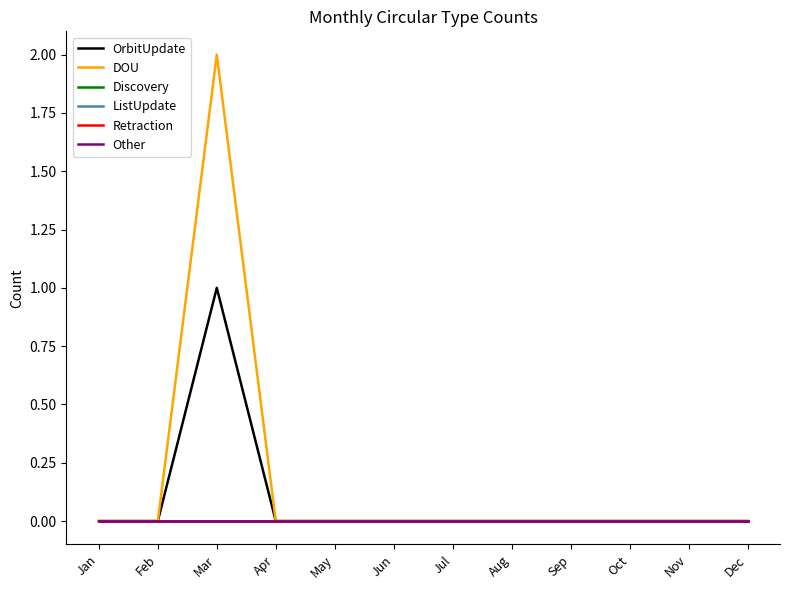

At which label does Other reach its minimum?

Jan